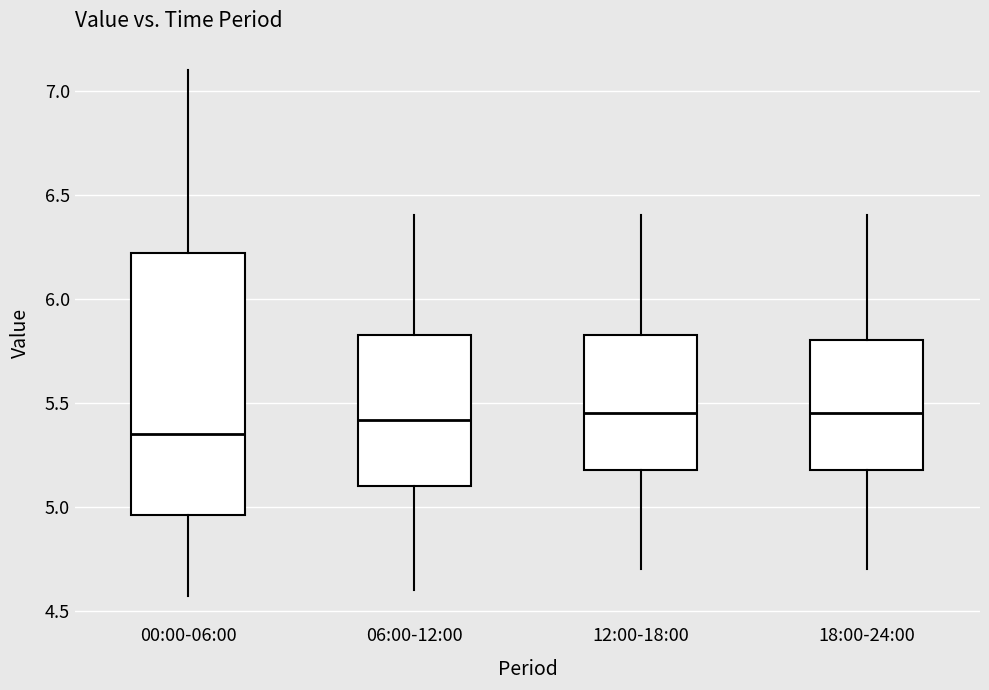

Reading left to right, read every box against the y-axis: the position of its median line, the range the box covers, and the ends of its whiskers. The values are not printed on the chart, so give them approximately, as read against the axis.

00:00-06:00: median 5.35, box 4.95 to 6.20, whiskers 4.55 to 7.10
06:00-12:00: median 5.40, box 5.10 to 5.85, whiskers 4.60 to 6.40
12:00-18:00: median 5.45, box 5.20 to 5.85, whiskers 4.70 to 6.40
18:00-24:00: median 5.45, box 5.20 to 5.80, whiskers 4.70 to 6.40